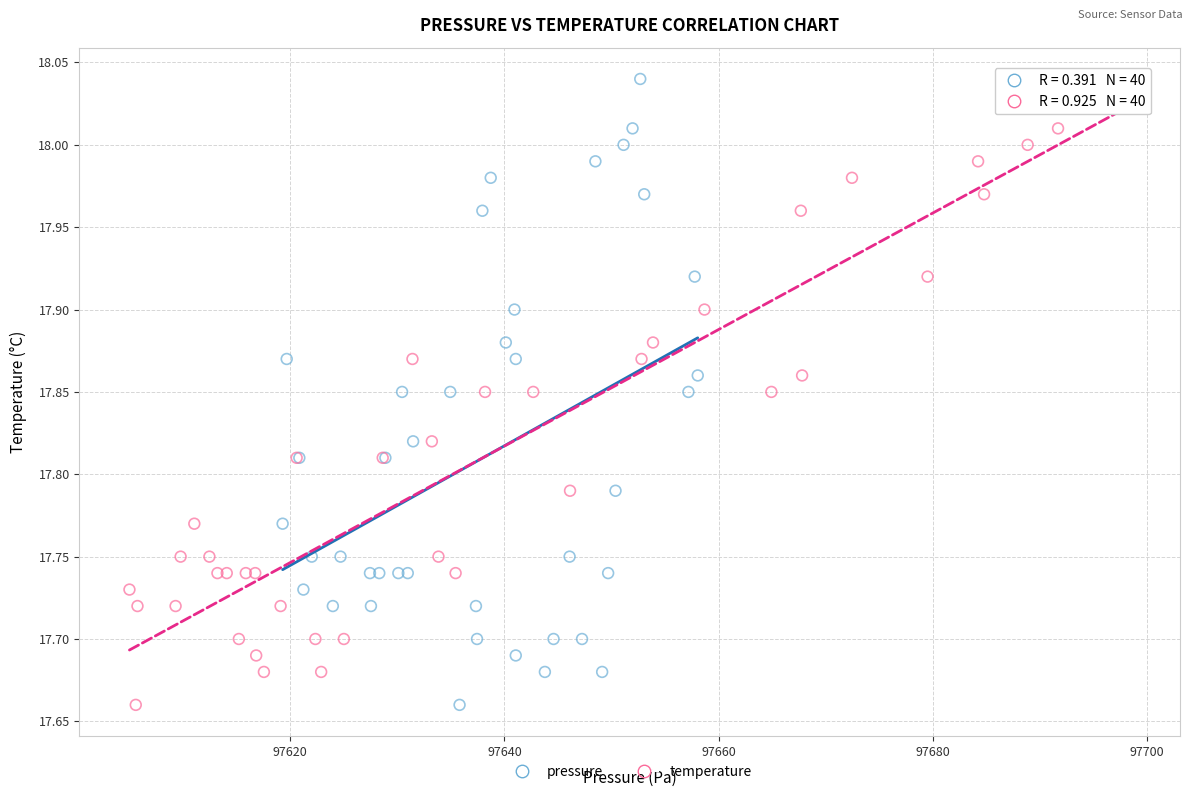

What are all the series names shown in the legend?

pressure, temperature